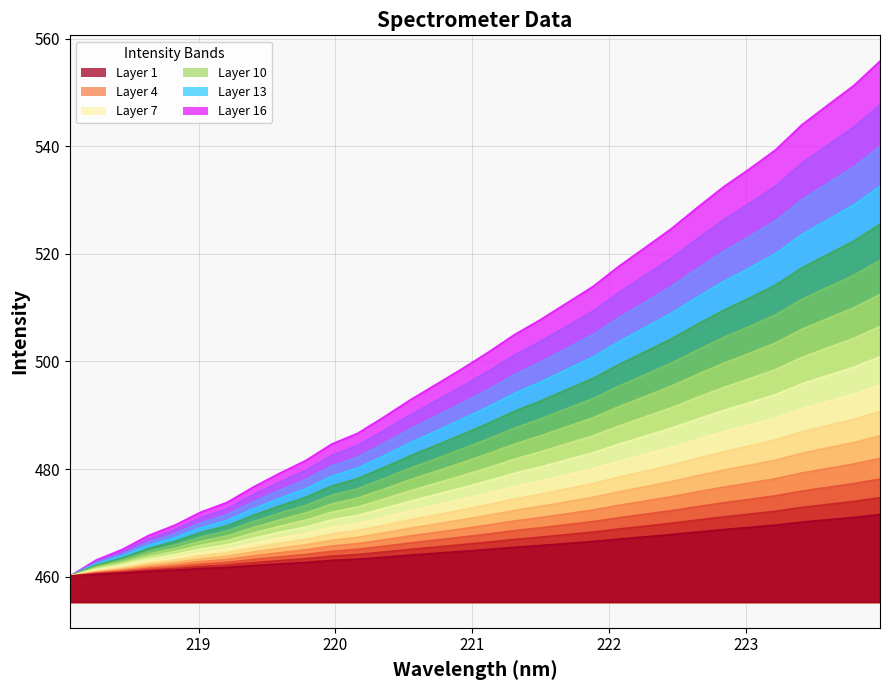

Is it true that the value at 26 is 821.3?

False